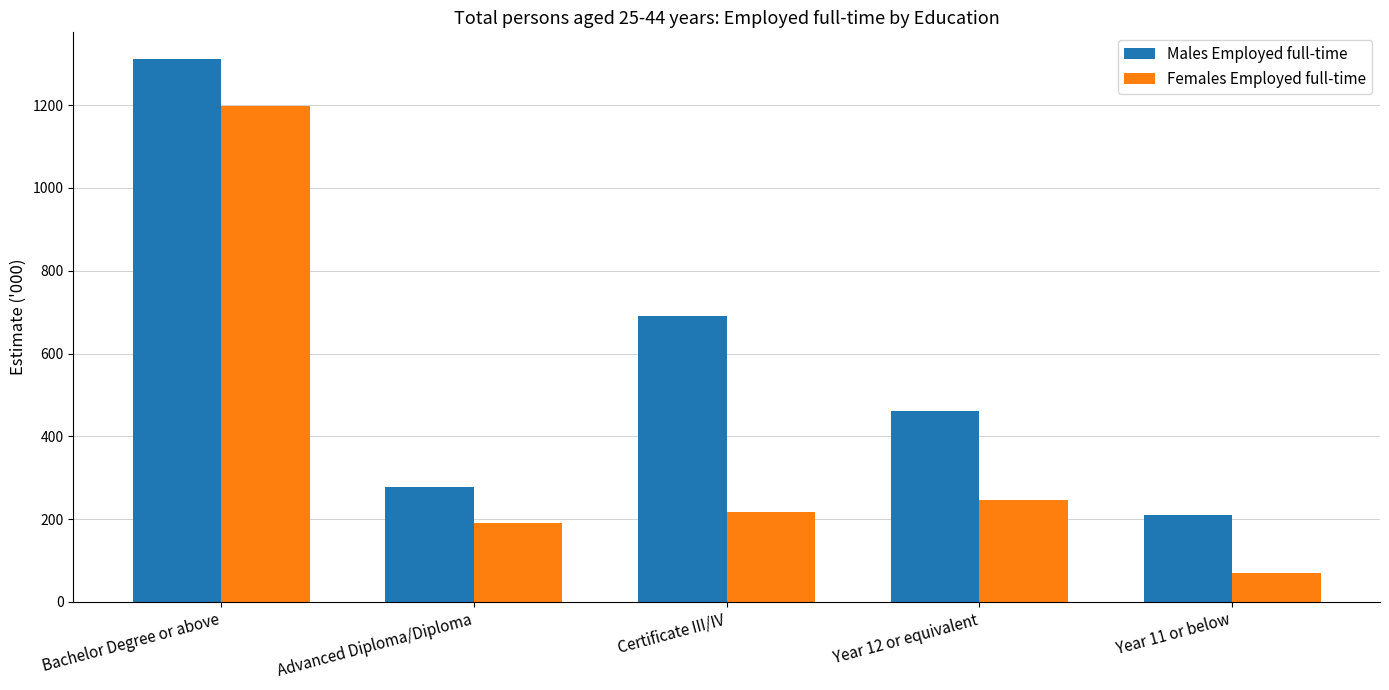

At Advanced Diploma/Diploma, list the series in order from smallest to largest.

Females Employed full-time, Males Employed full-time